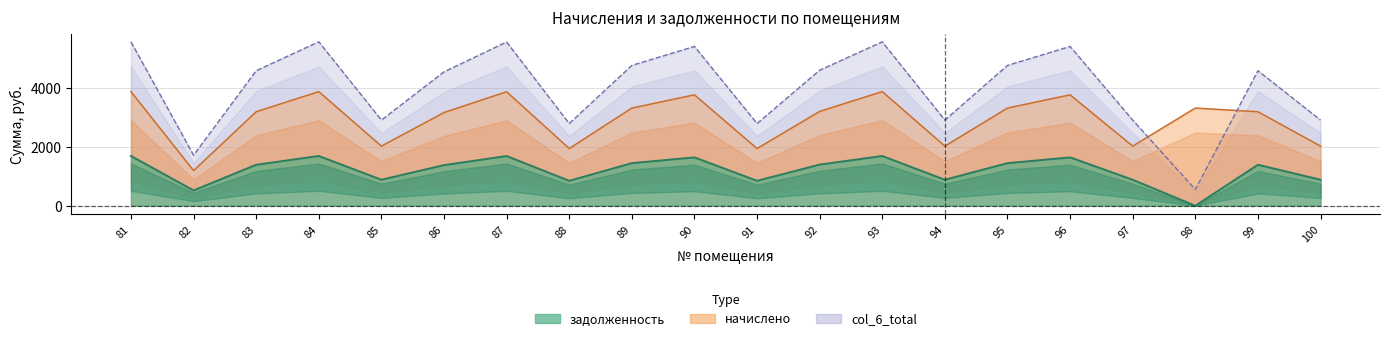

Between 89 and 99, which series saw the biggest shift?

col_6_total